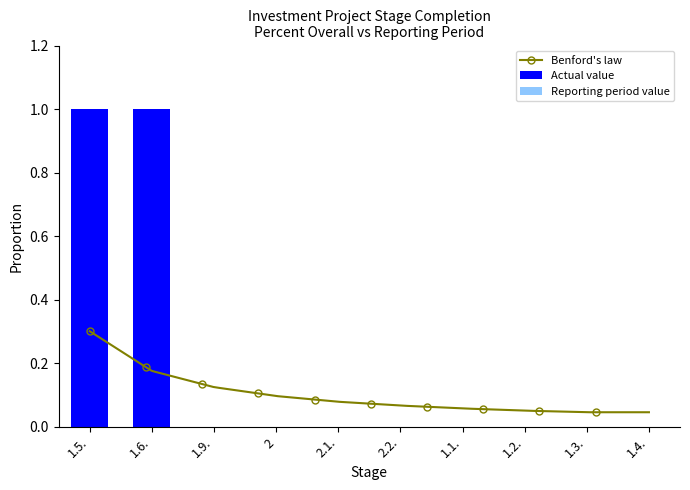

Reading left to right, list all the values displayed in this chart.

1	1	0	0	0	0	0	0	0	0